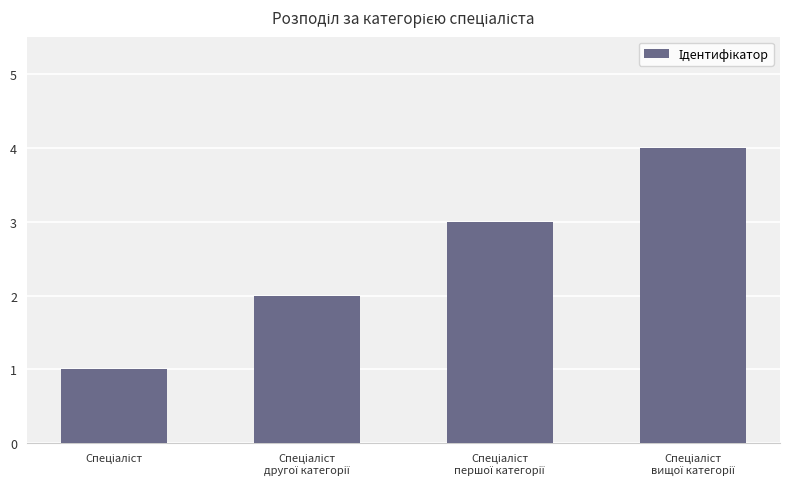

What is the difference between the maximum and minimum values?

3